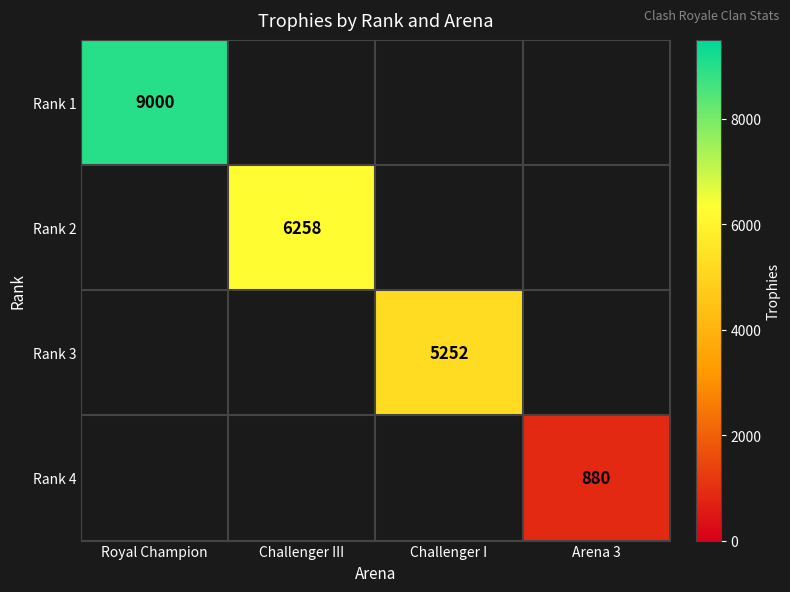

At how many categories does at least one series exceed 8225?

1